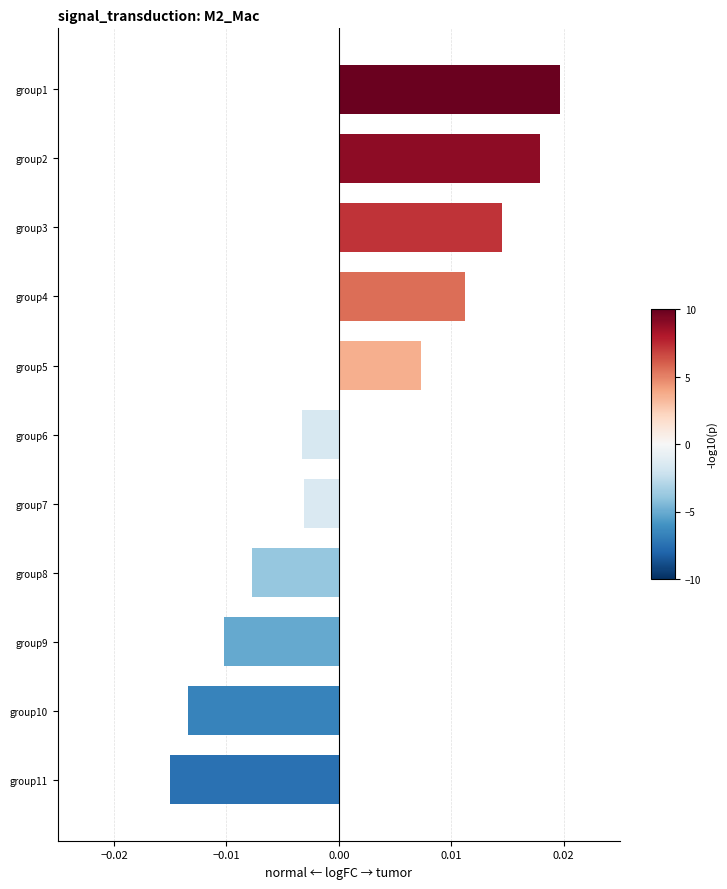

Between group10 and group7, which is larger?

group7